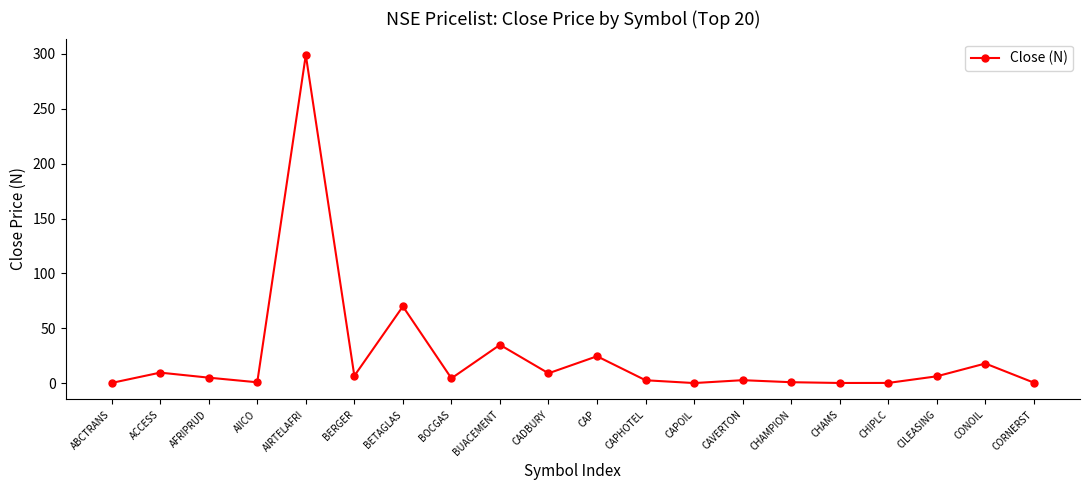

What is the difference between the maximum and minimum values?

298.7